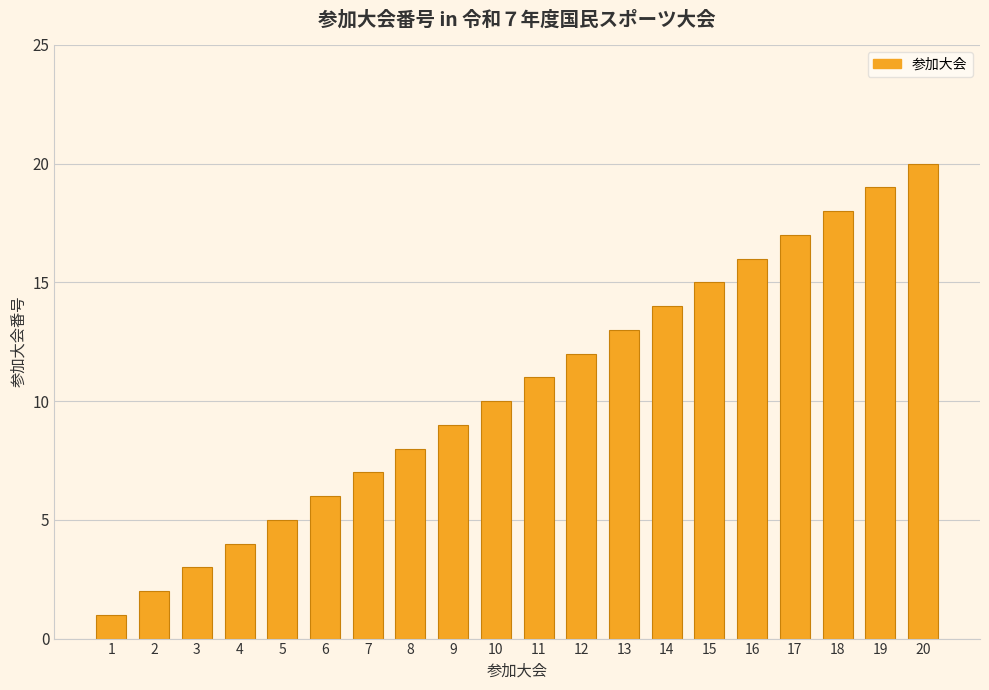

Approximately how many times larger is the value at 10 compared to 16?

0.6